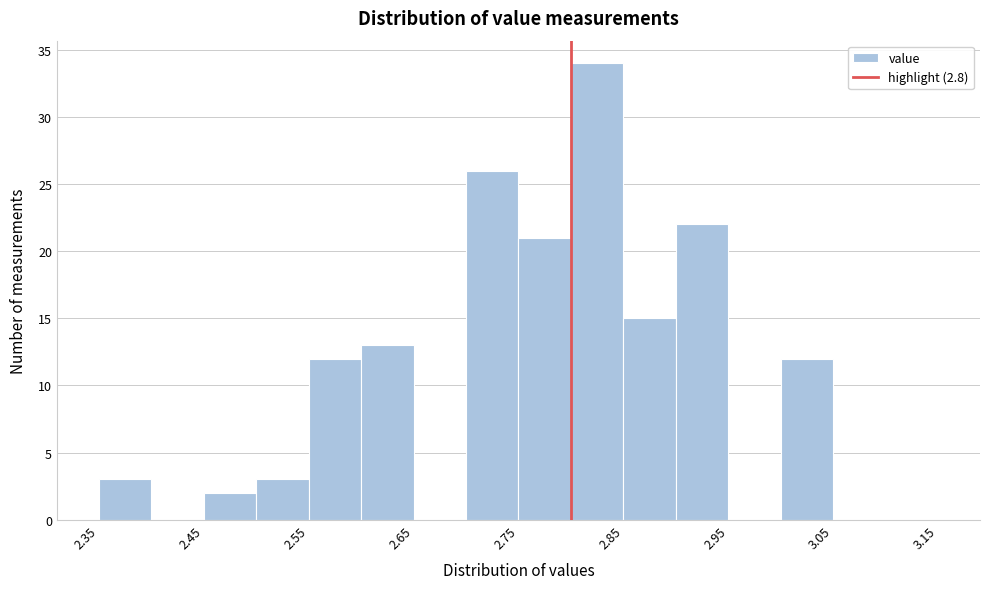

Over which range of the x-axis is the bar tallest?

2.80 to 2.85